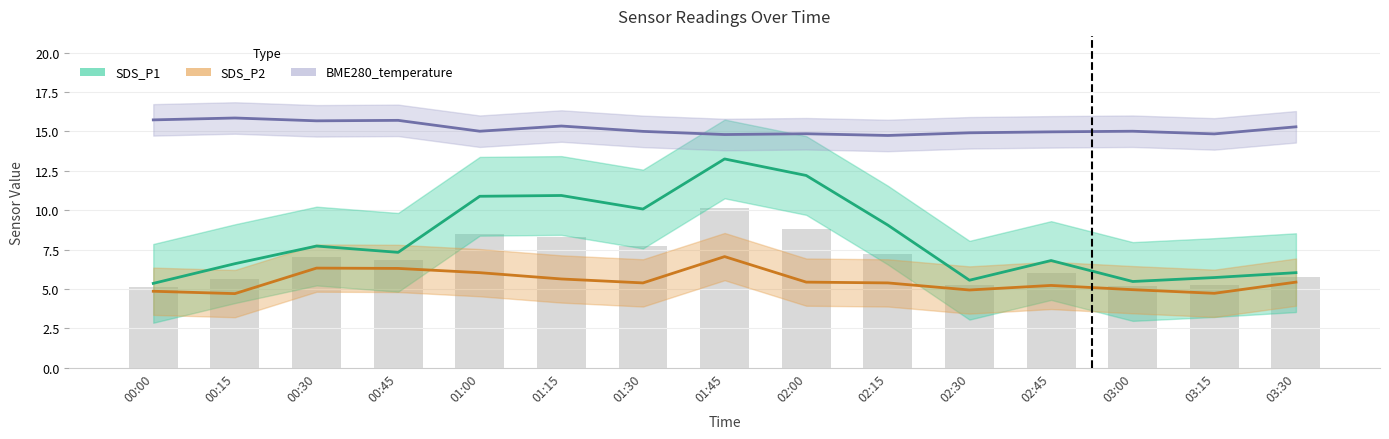

At how many categories does at least one series exceed 5?

15